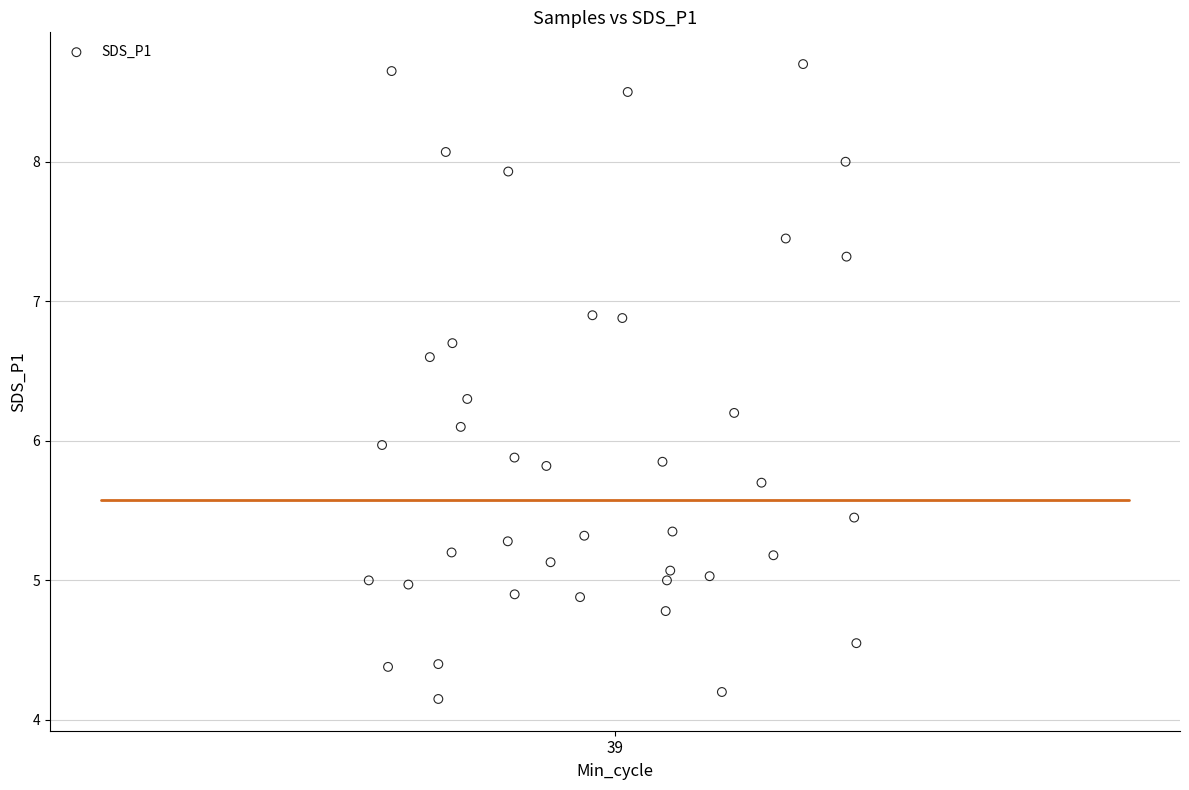

What is the range of X values (max minus min)?

0.3